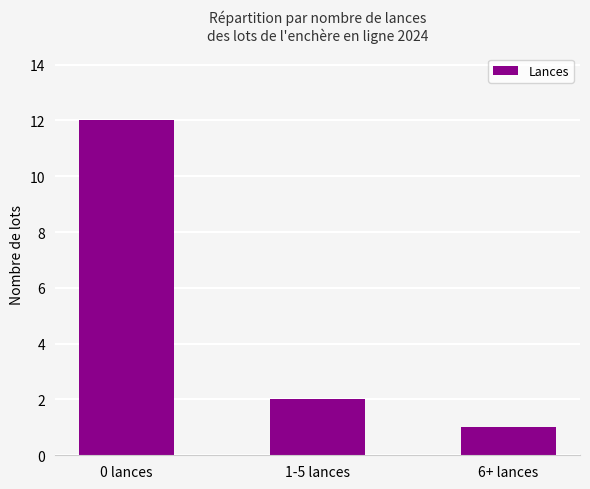

Approximately how many times larger is the value at 1-5 lances compared to 0 lances?

0.2